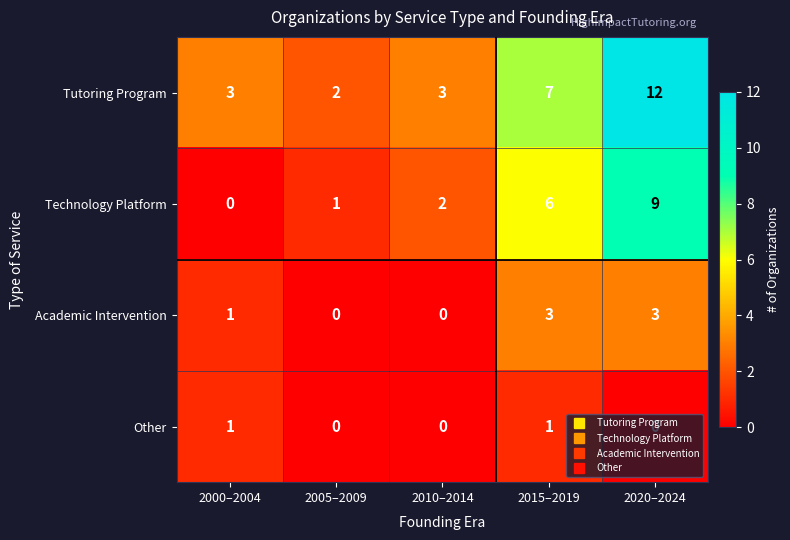

Is it true that Technology Platform equals 9 at 2020–2024?

True